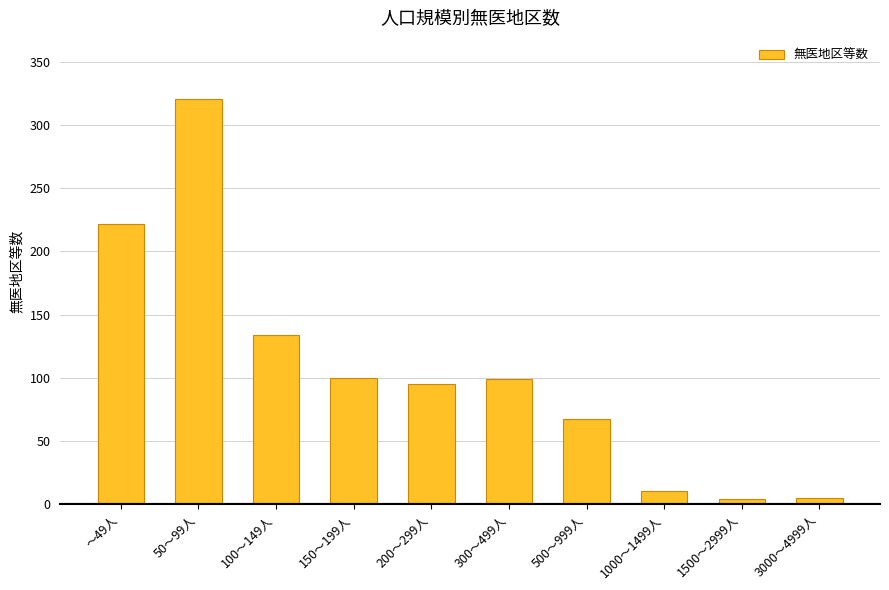

What is the minimum value shown in the chart?

4